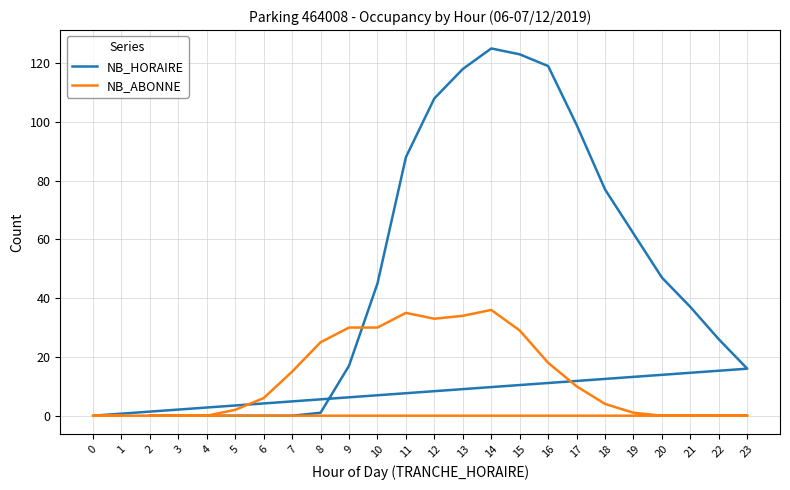

At which label does NB_ABONNE first exceed 6?

7